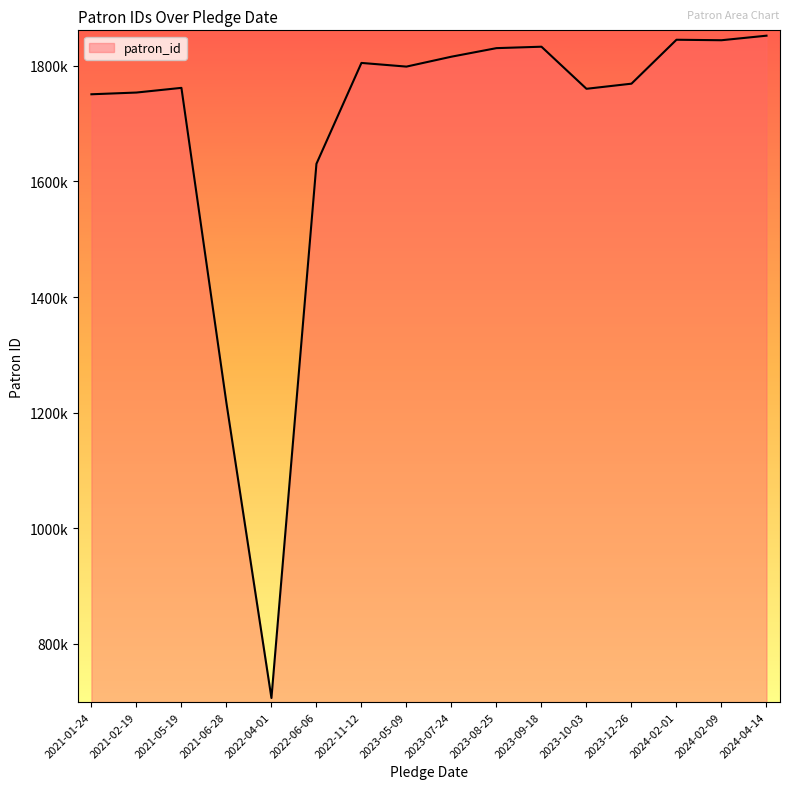

The chart shows a value of 817131 at 2021-05-19. True or false?

False